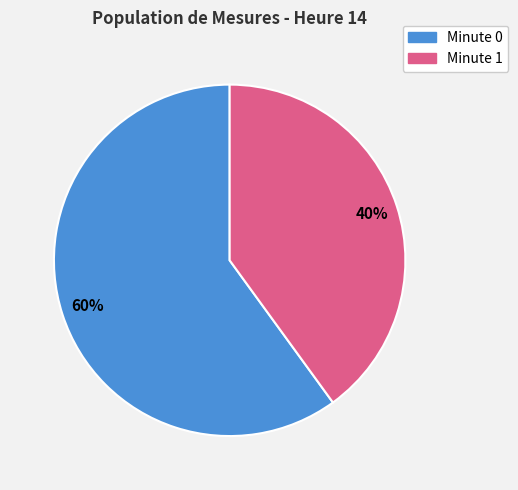

How many segments does this pie chart have?

2